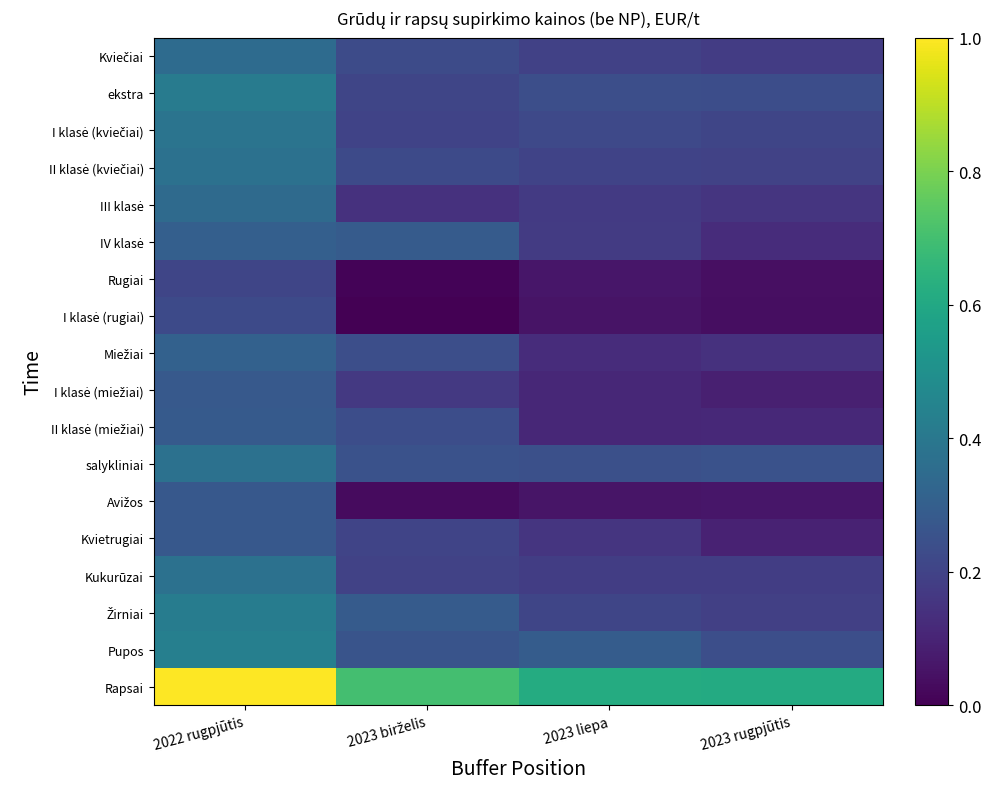

At which category does the chart reach its minimum across all series?

2023 birželis